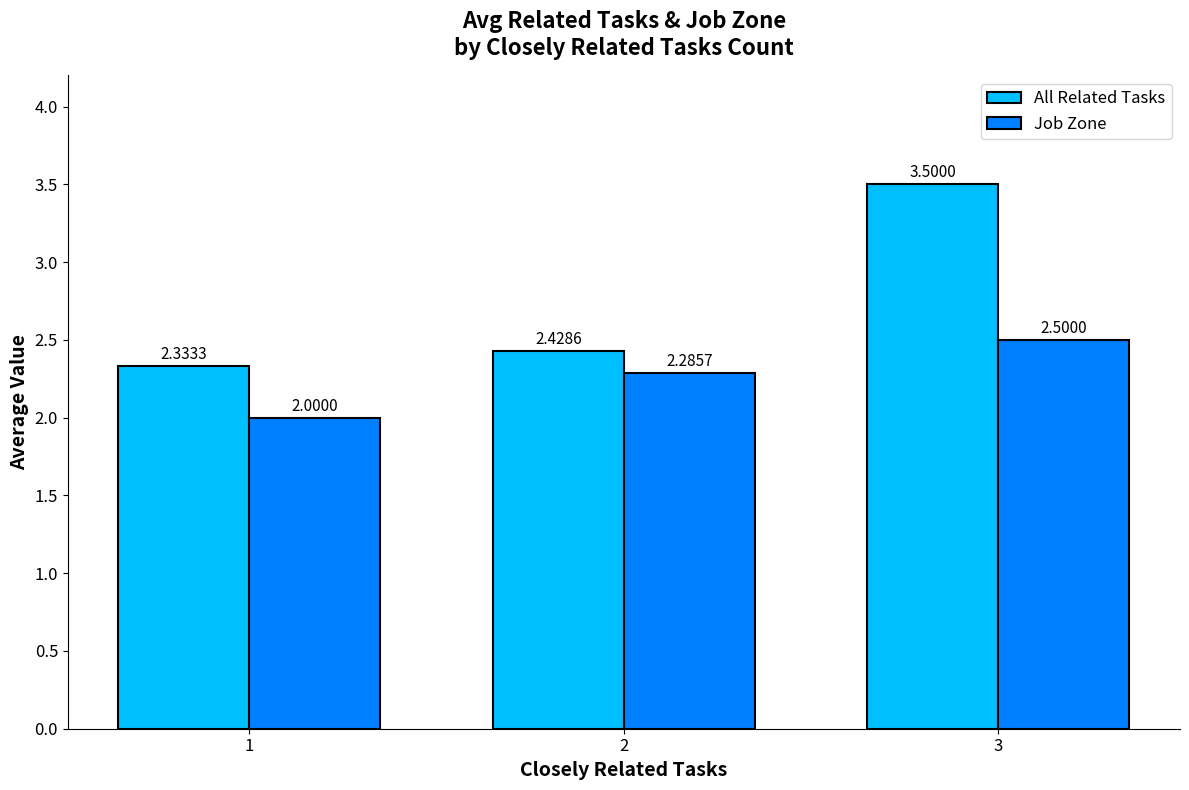

At which category is the sum across all series the highest?

3